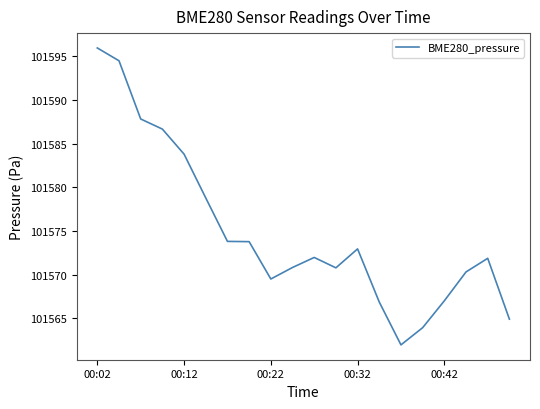

What is the smallest value displayed?

101561.9